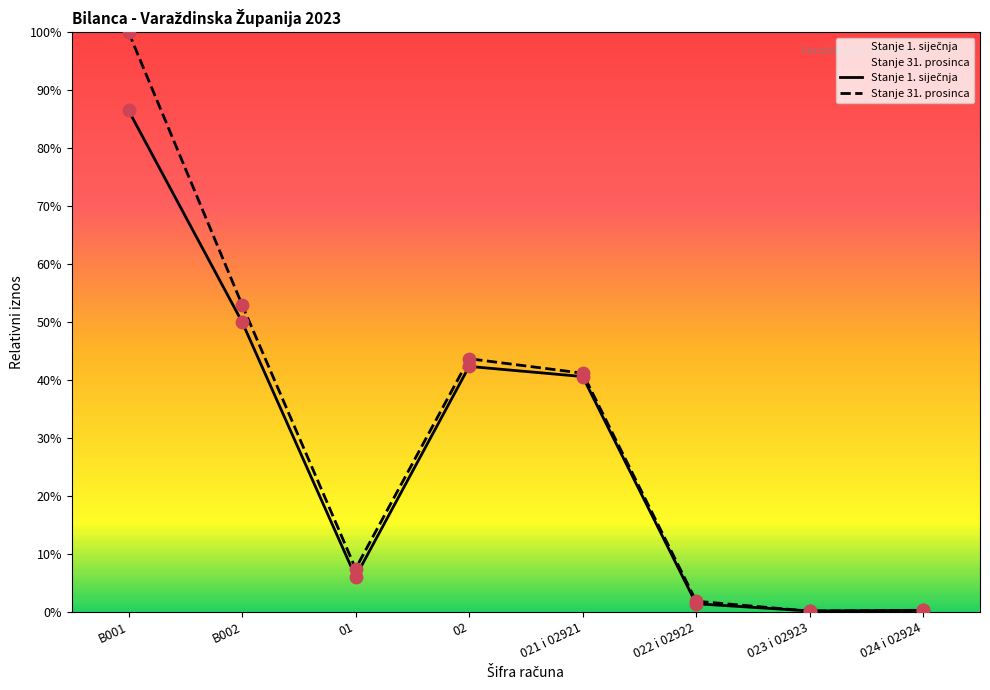

What is the total value across all series at 024 i 02924?

0.4